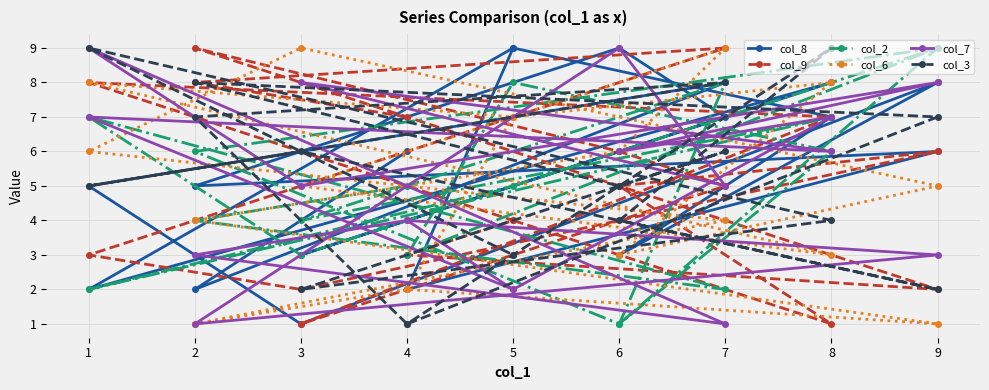

True or false: col_2 has more than 0 points higher than both neighbors.

True